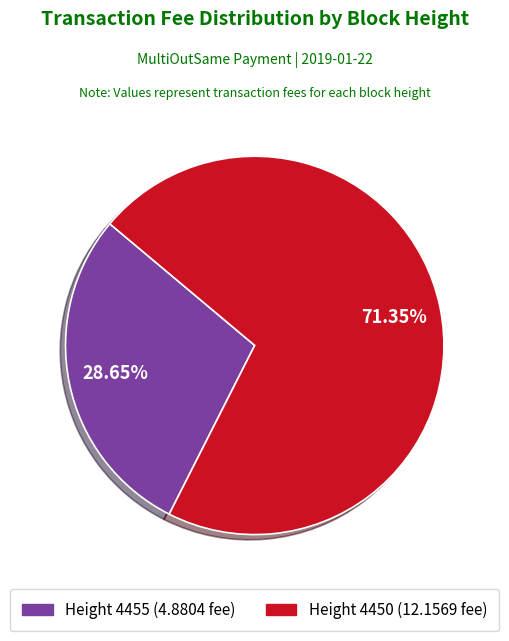

Is there a majority slice in this chart?

Yes